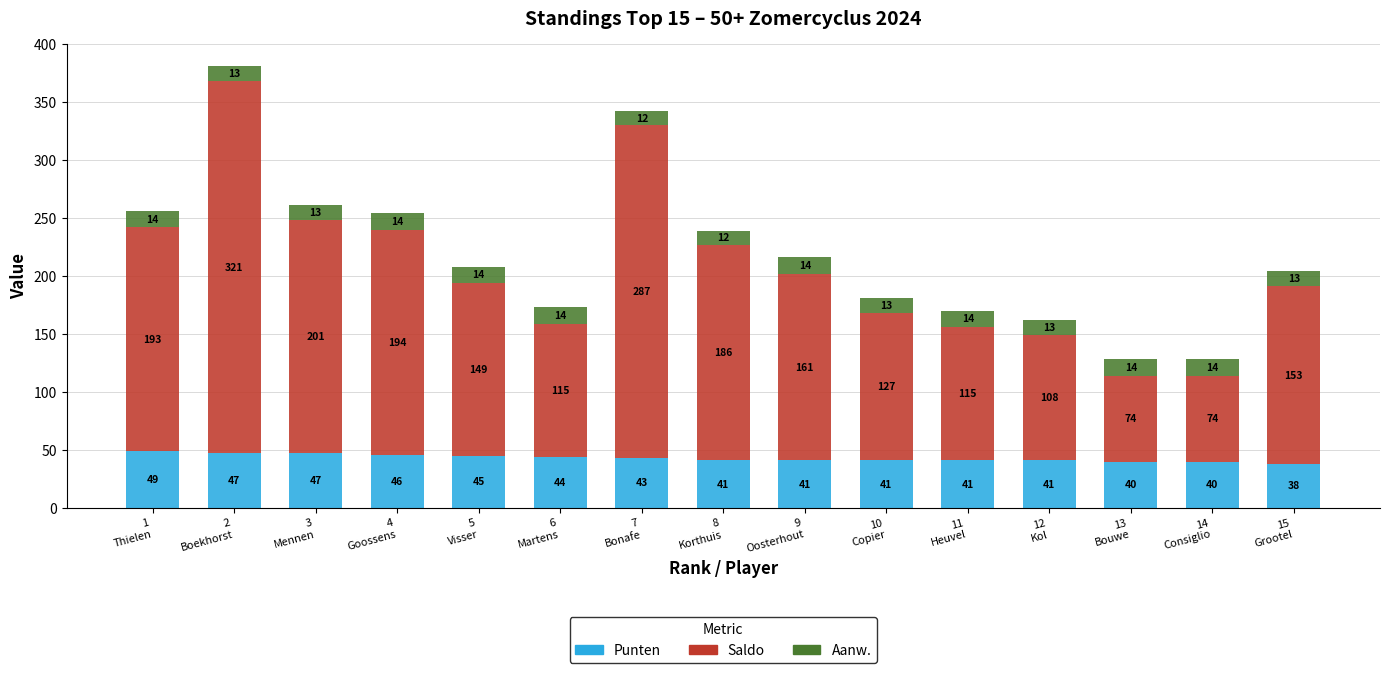

At which label is Punten closest to 43?

7
Bonafe